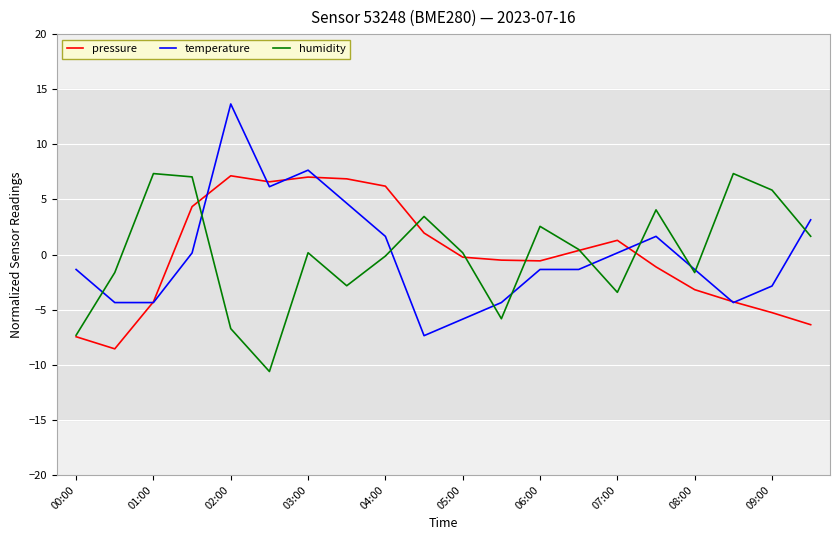

What is the smallest value displayed?

-10.6